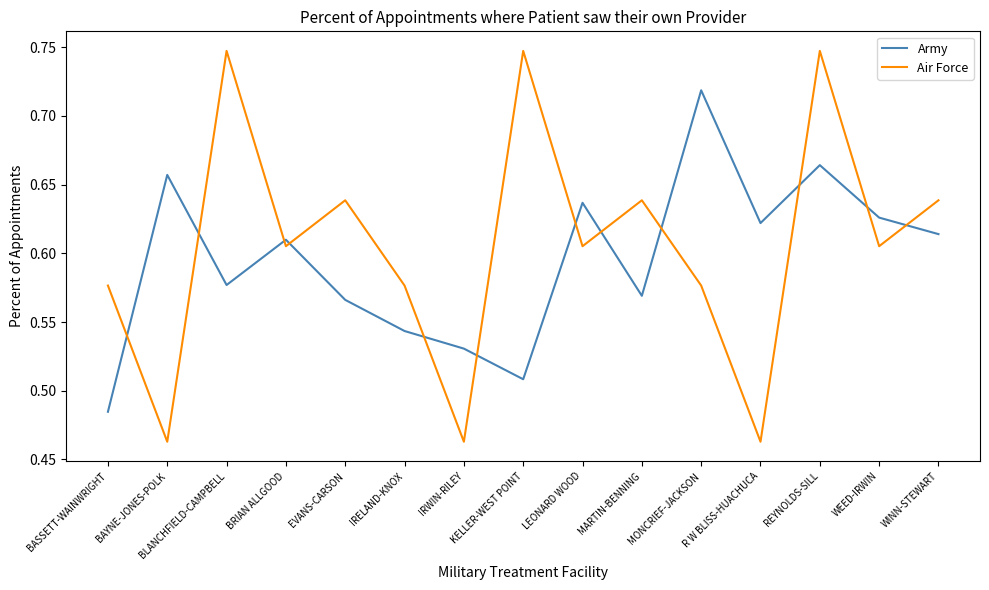

What position from the left is R W BLISS-HUACHUCA?

12